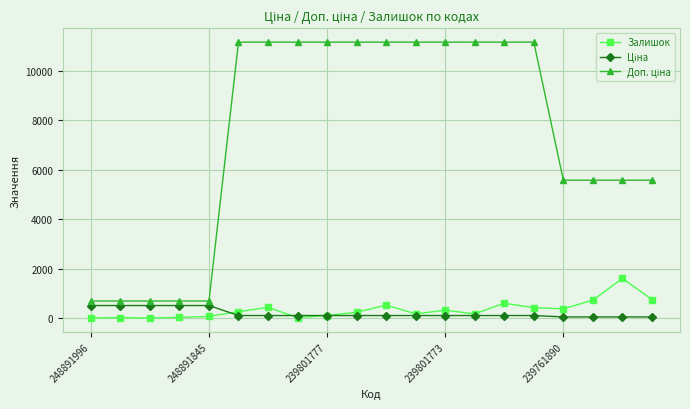

True or false: Залишок has more than 1 points higher than both neighbors.

True